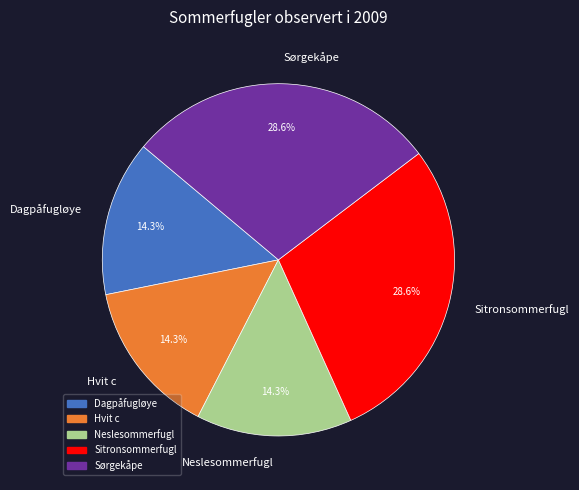

True or false: Neslesommerfugl accounts for 14% of the total.

True